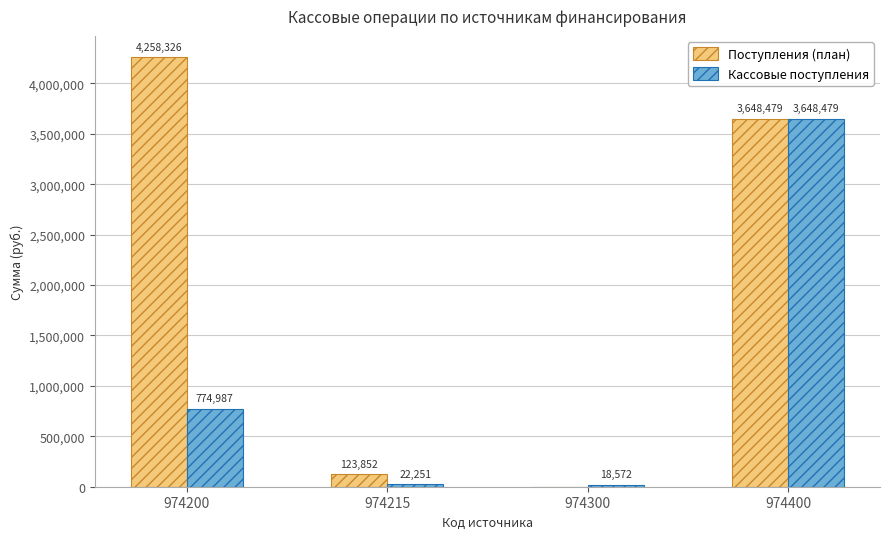

How many series are shown in this chart?

2